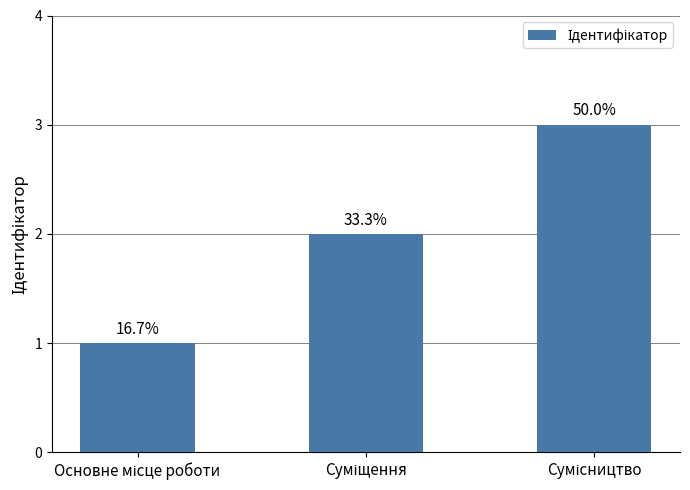

What is the change in value from Суміщення to Сумісництво?

+1